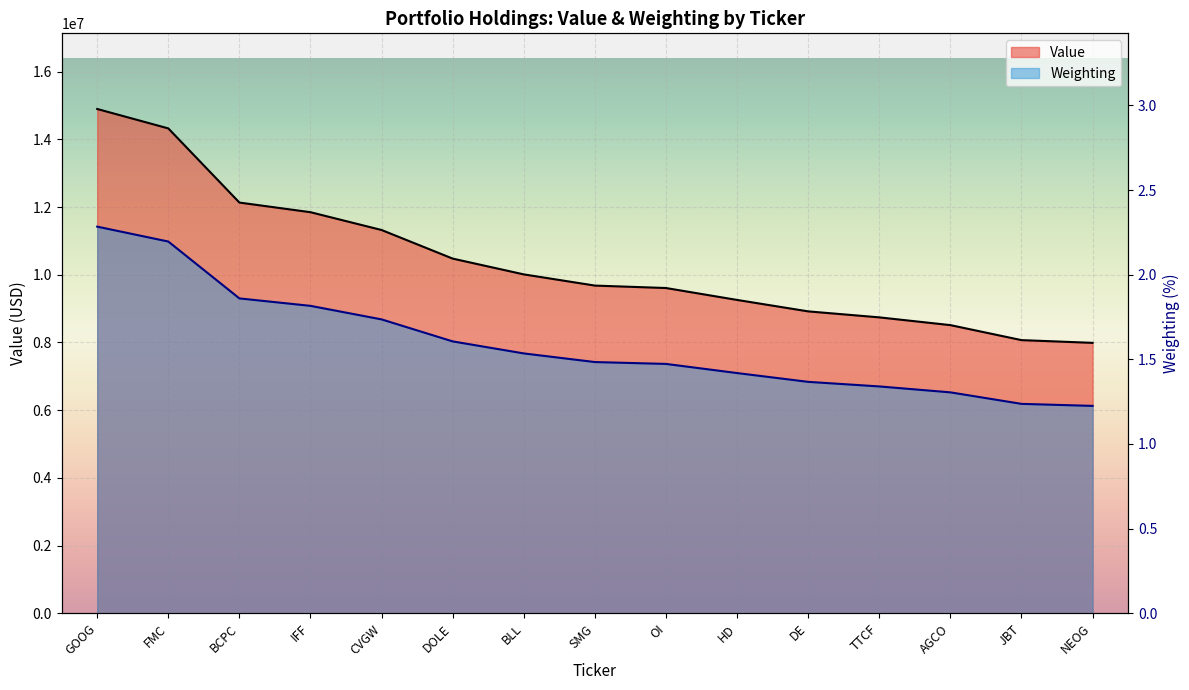

True or false: Weighting has more than 1 interior local peaks.

False